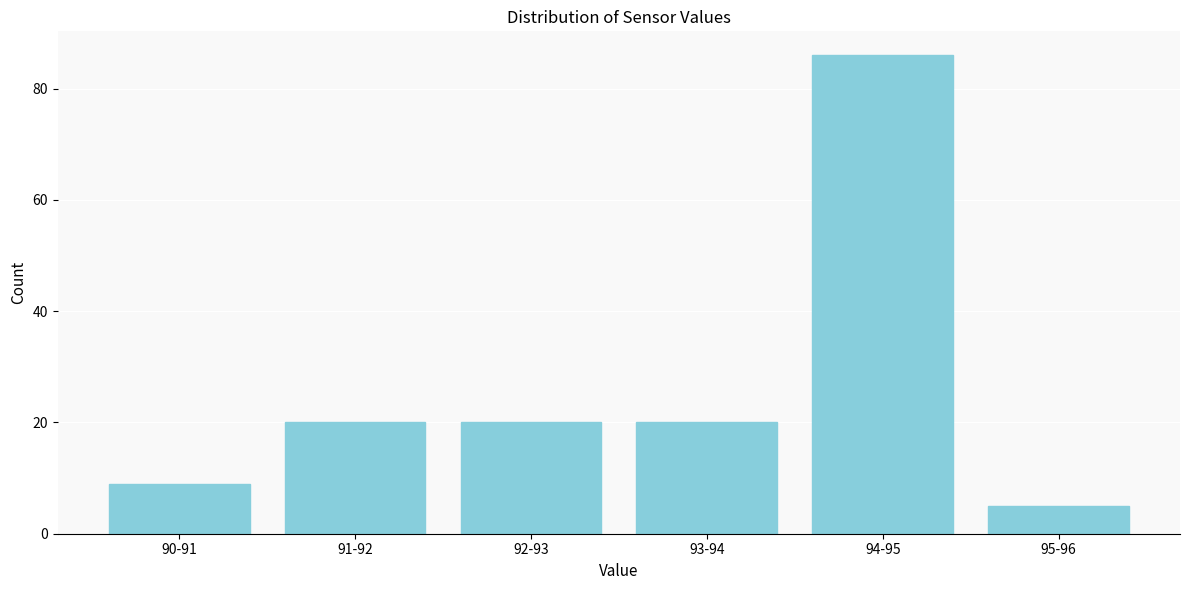

Reading left to right, extract all data points from this chart.

90-91=9	91-92=20	92-93=20	93-94=20	94-95=86	95-96=5